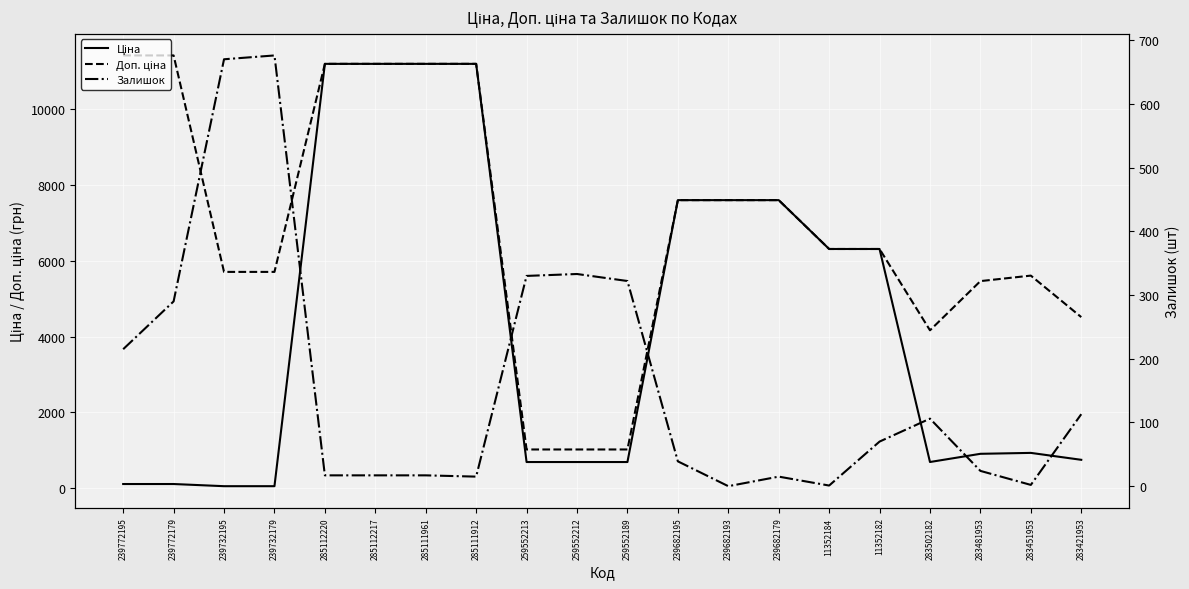

What is the sum of the Доп. ціна values at 239732179 and 239772179?

17115.0